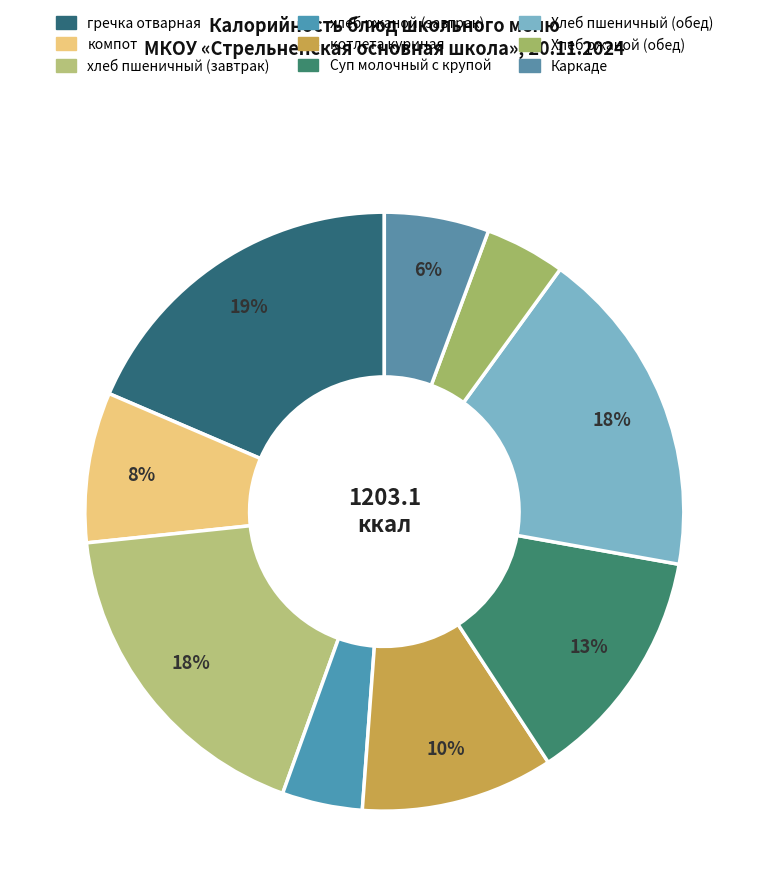

To the nearest percent, what is the combined percentage of хлеб пшеничный (завтрак) and Хлеб ржаной (обед)?

22%